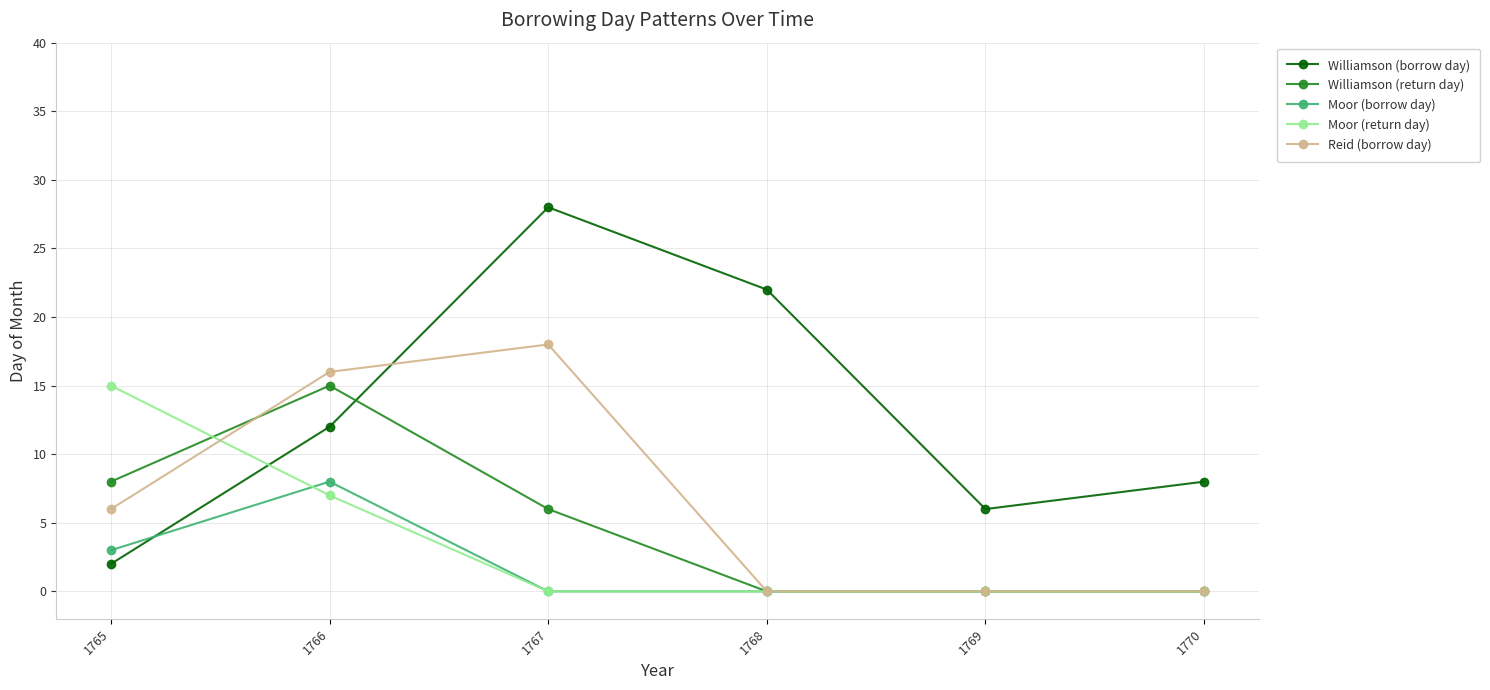

Reading right to left, transcribe all the data shown in this chart.

Williamson (borrow day): 8	6	22	28	12	2
Williamson (return day): 0	0	0	6	15	8
Moor (borrow day): 0	0	0	0	8	3
Moor (return day): 0	0	0	0	7	15
Reid (borrow day): 0	0	0	18	16	6